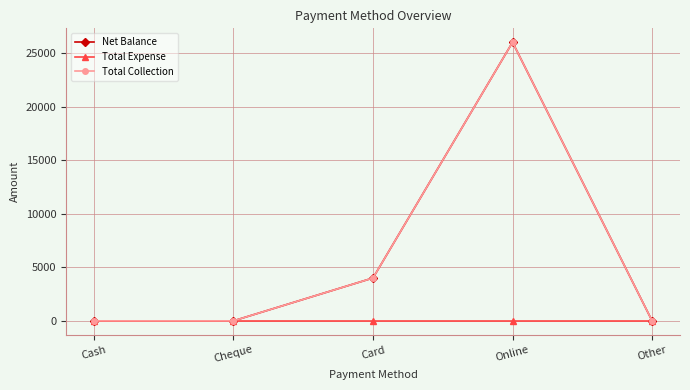

Which series has the largest range (max minus min)?

Net Balance